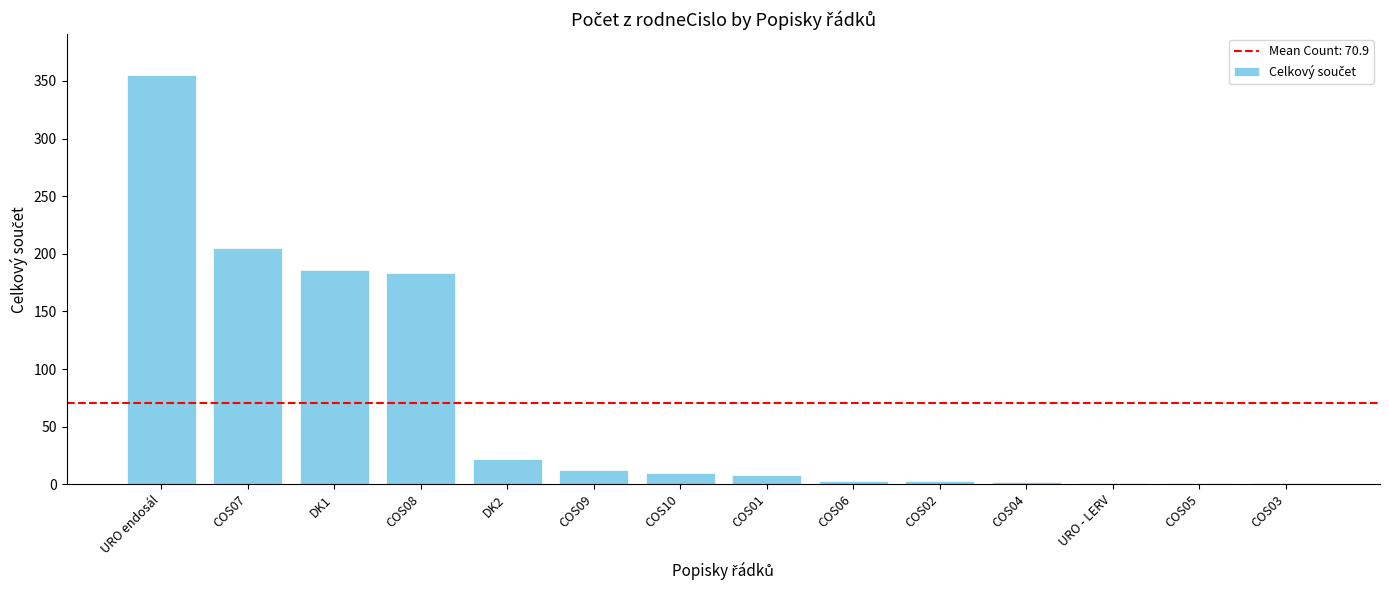

What is the sum of all values?

992